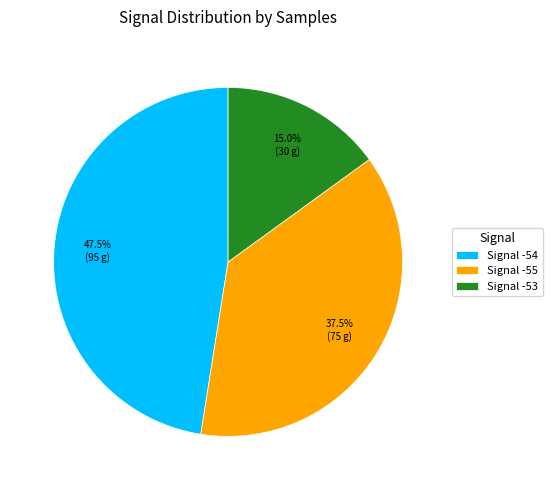

Do Signal -55 and Signal -54 together represent more than half of the pie?

Yes